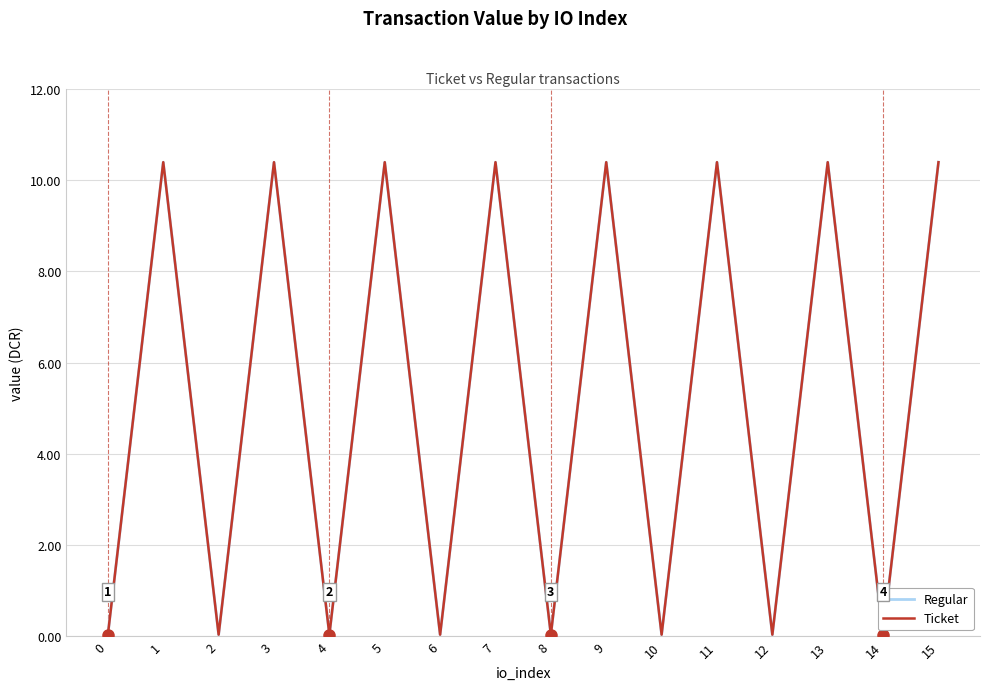

Does the chart have visible grid lines?

Yes